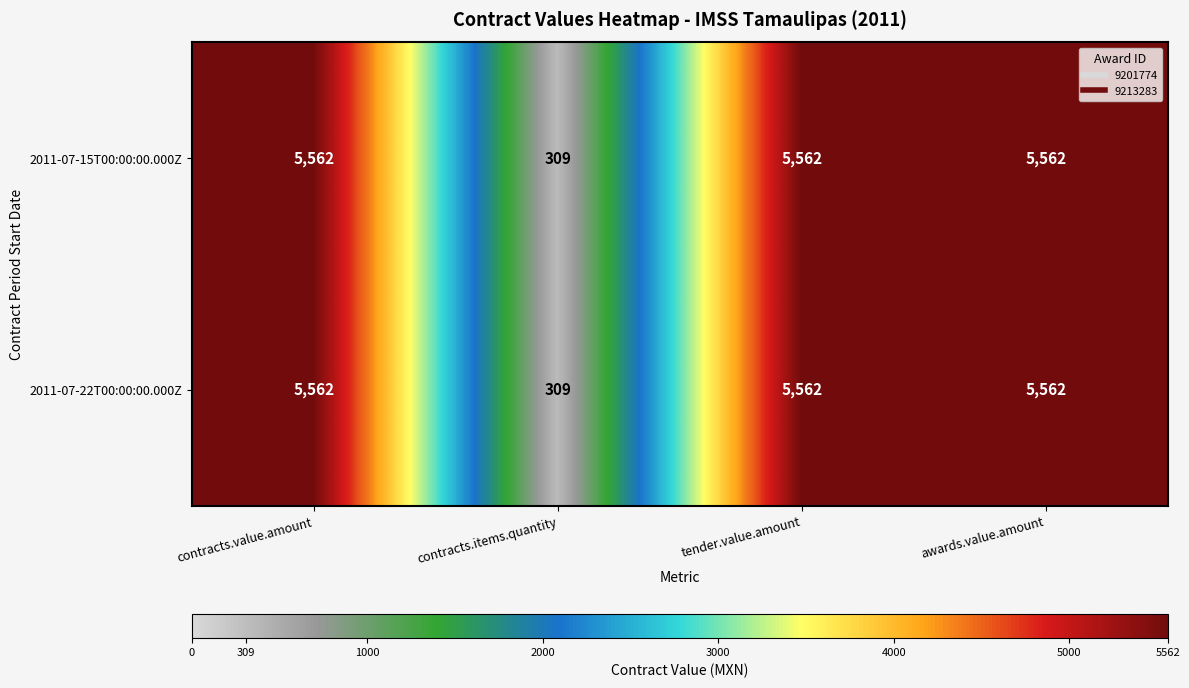

Where is 2011-07-15T00:00:00.000Z nearest to the value 2935?

contracts.items.quantity